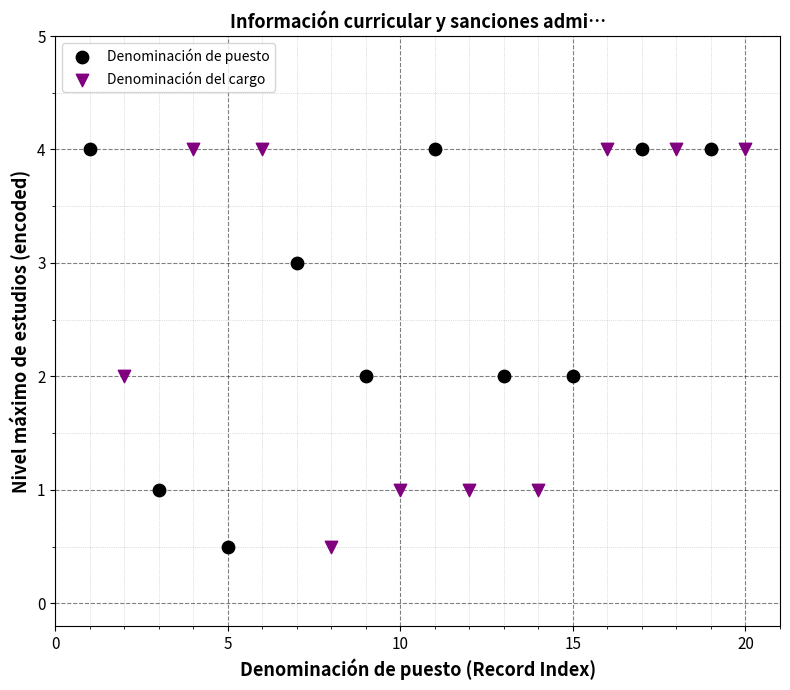

What are all the series names shown in the legend?

Denominación de puesto, Denominación del cargo